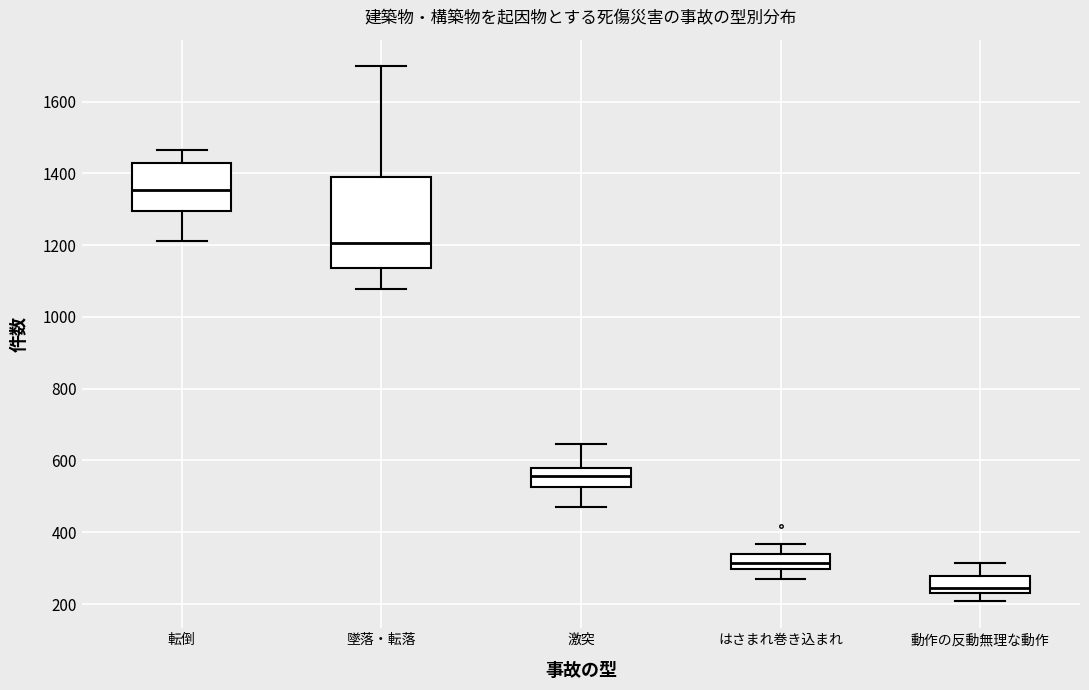

Reading left to right, transcribe this box plot: for each box, give where its median line is, the range the box spans, and where its two whiskers end, as read against the y-axis. The values are not printed on the chart, so give them approximately, as read against the axis.

転倒: median 1360, box 1300 to 1420, whiskers 1220 to 1460
墜落・転落: median 1200, box 1140 to 1400, whiskers 1080 to 1700
激突: median 560, box 520 to 580, whiskers 480 to 640
はさまれ巻き込まれ: median 320, box 300 to 340, whiskers 280 to 360
動作の反動無理な動作: median 240, box 220 to 280, whiskers 200 to 320